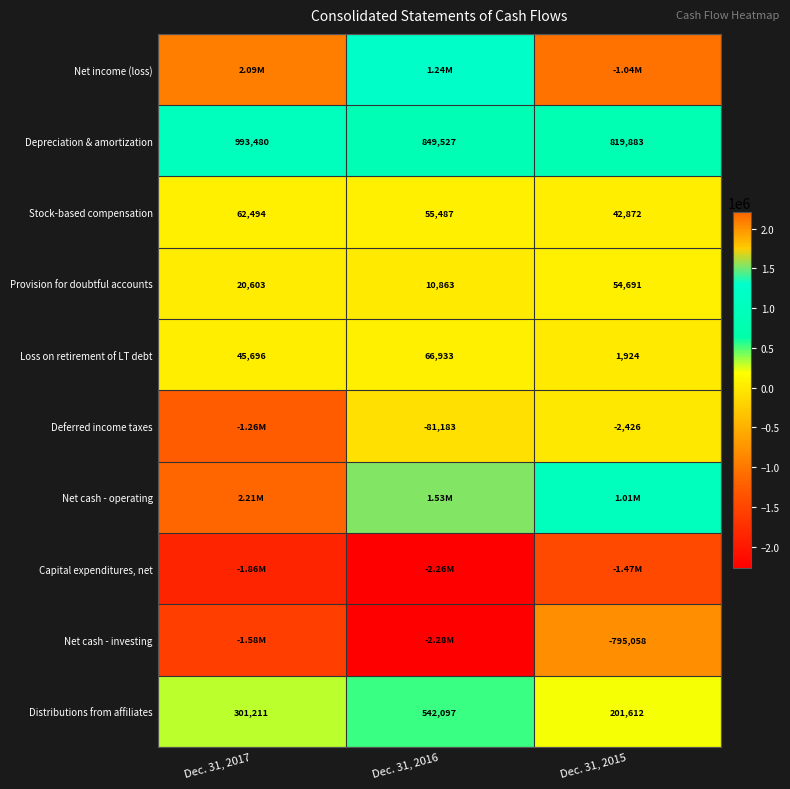

Is the value of Depreciation & amortization at Dec. 31, 2017 greater than the value of Stock-based compensation at Dec. 31, 2015?

Yes